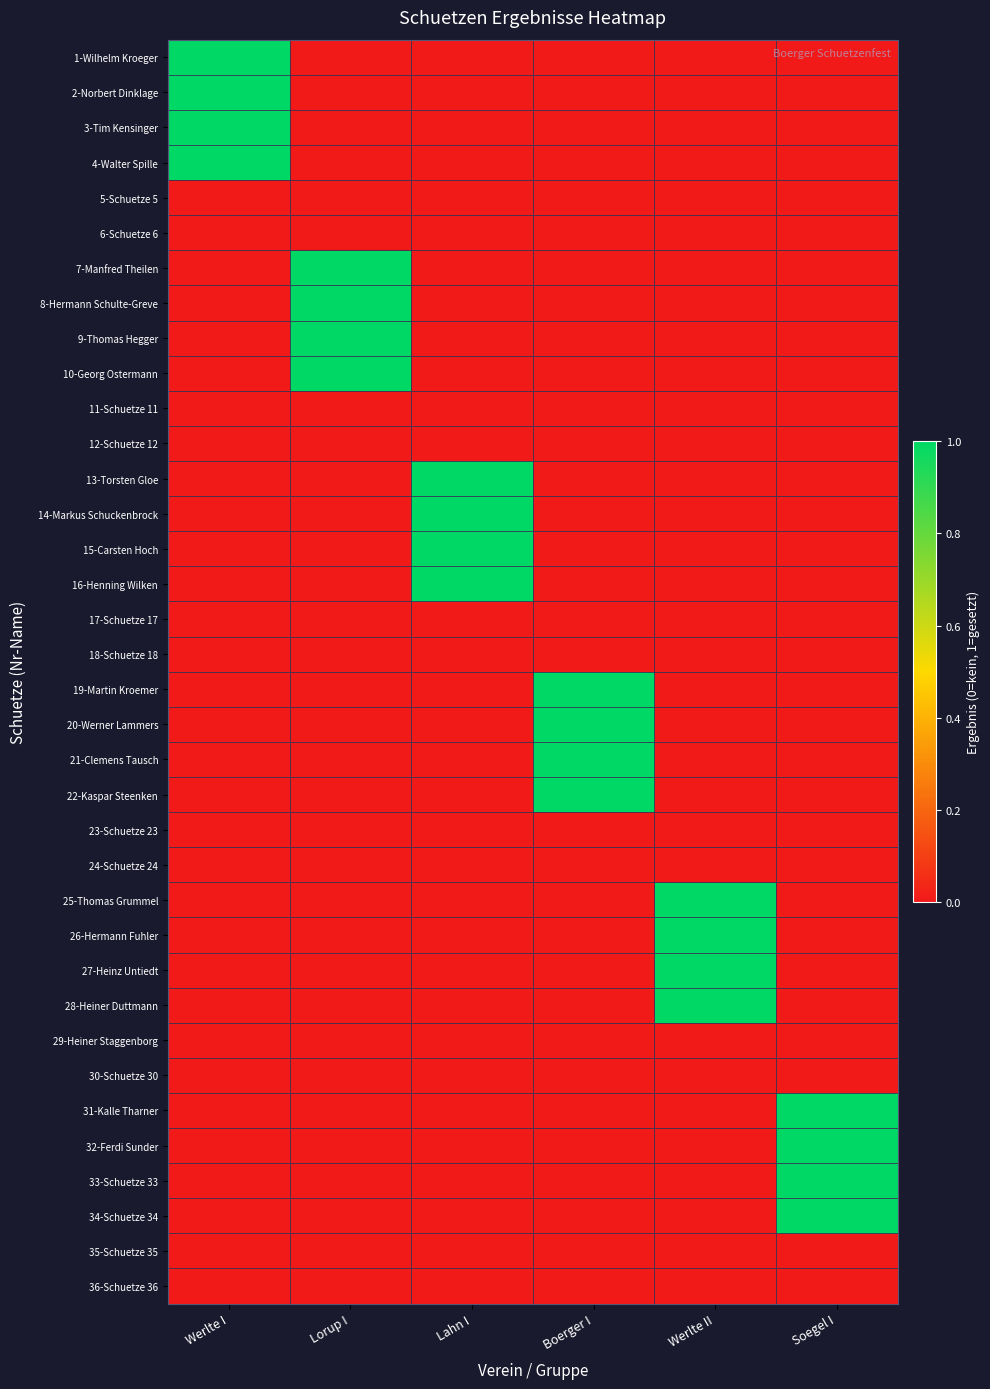

Between Lahn I and Lorup I, which is larger?

Lahn I